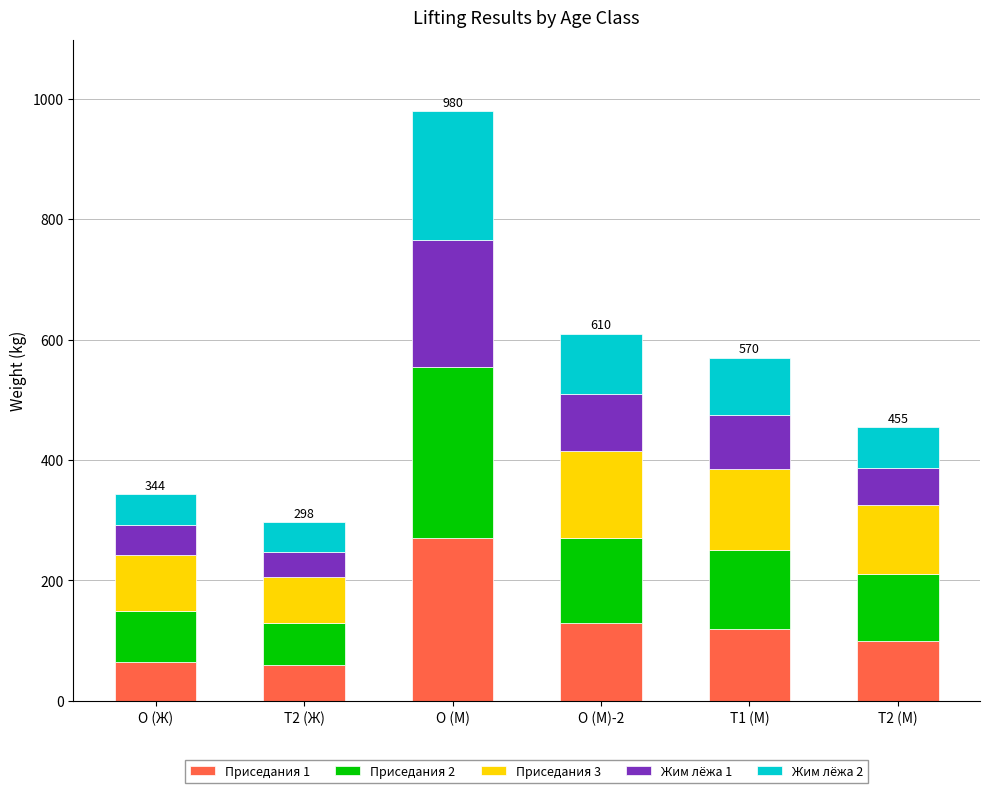

At which category is the sum across all series the highest?

O (М)